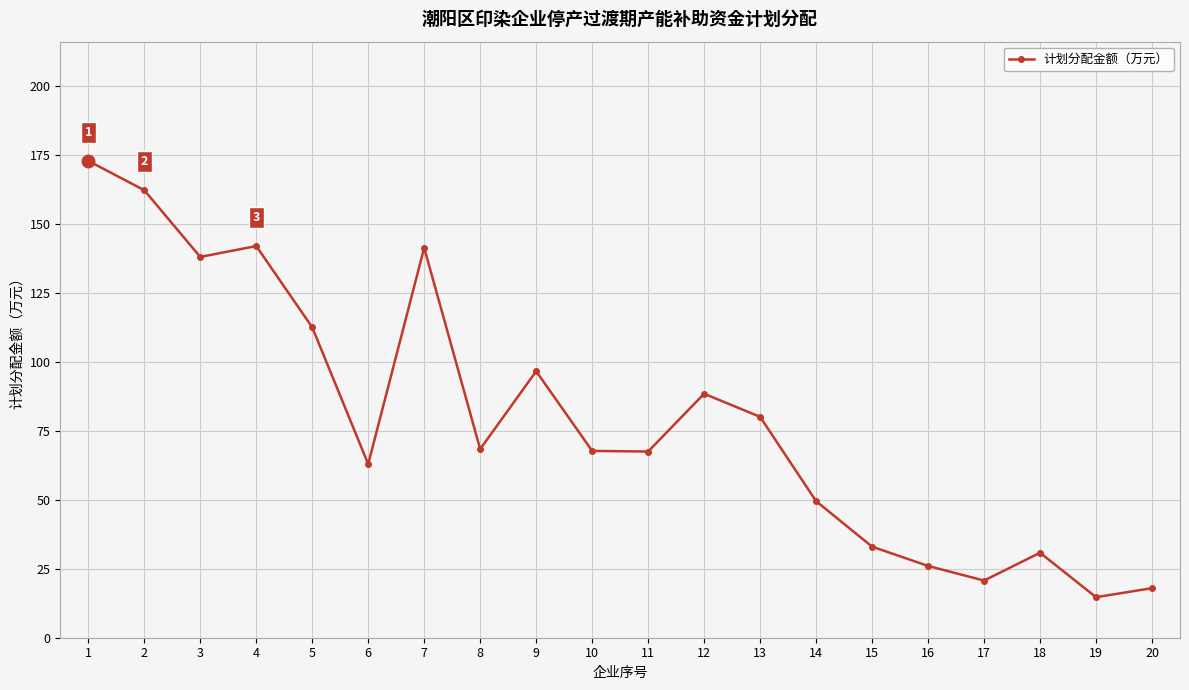

What is the smallest value displayed?

14.7